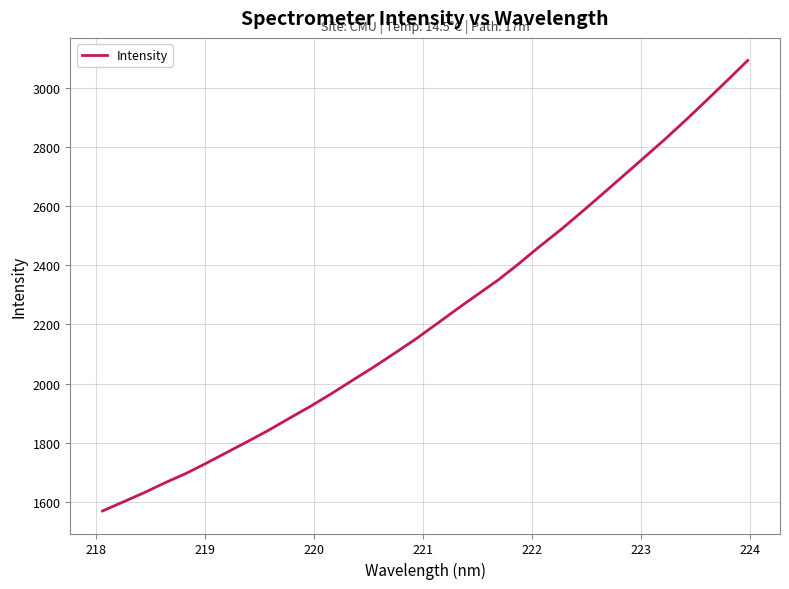

What is the difference between the maximum and minimum values?

1523.8